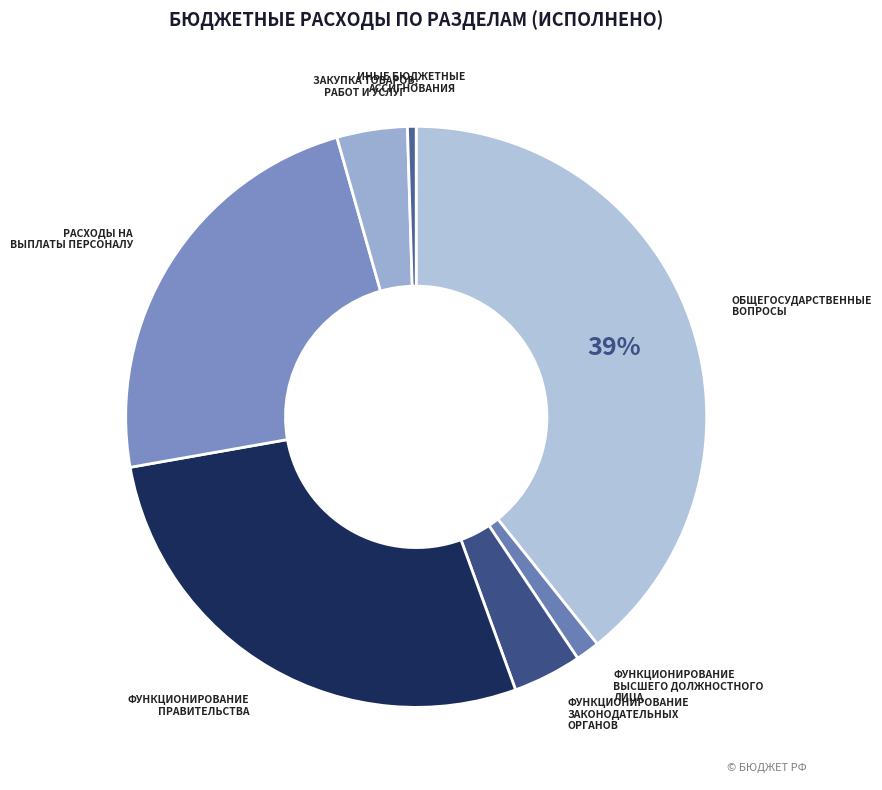

Which category has the biggest portion of the pie?

ОБЩЕГОСУДАРСТВЕННЫЕ ВОПРОСЫ